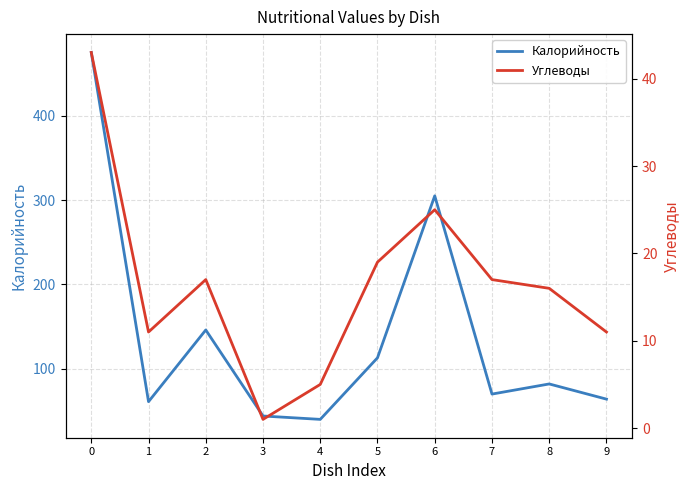

What is the sum of all Калорийность values?

1400